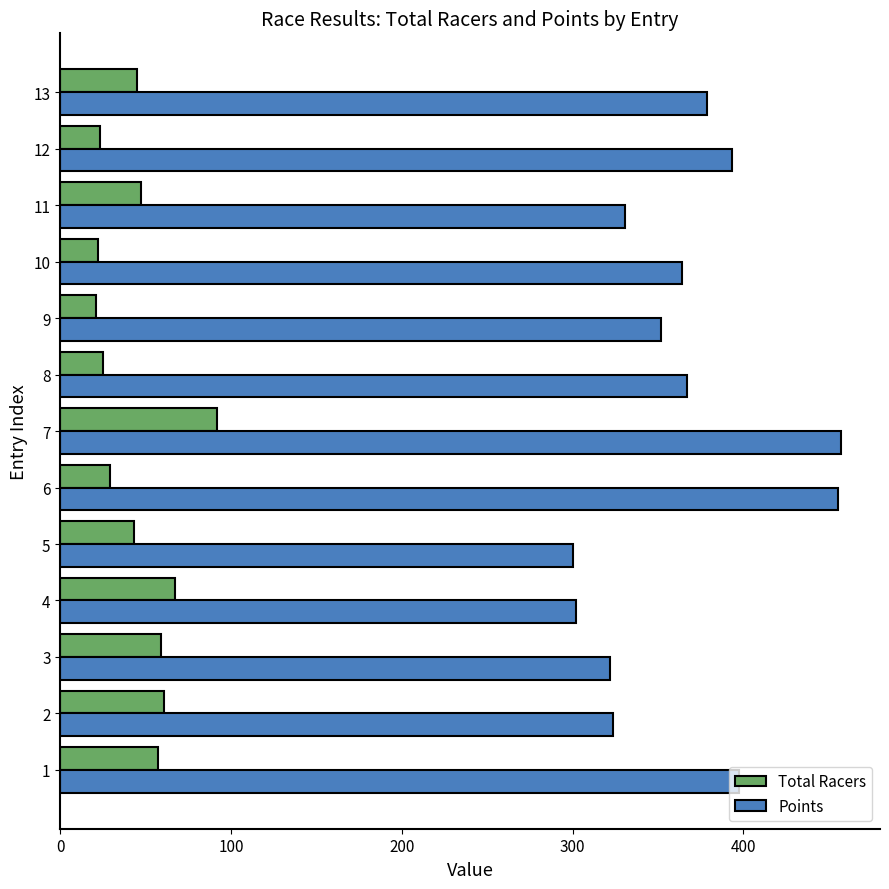

Rank the series at 13 from lowest to highest value.

Total Racers, Points